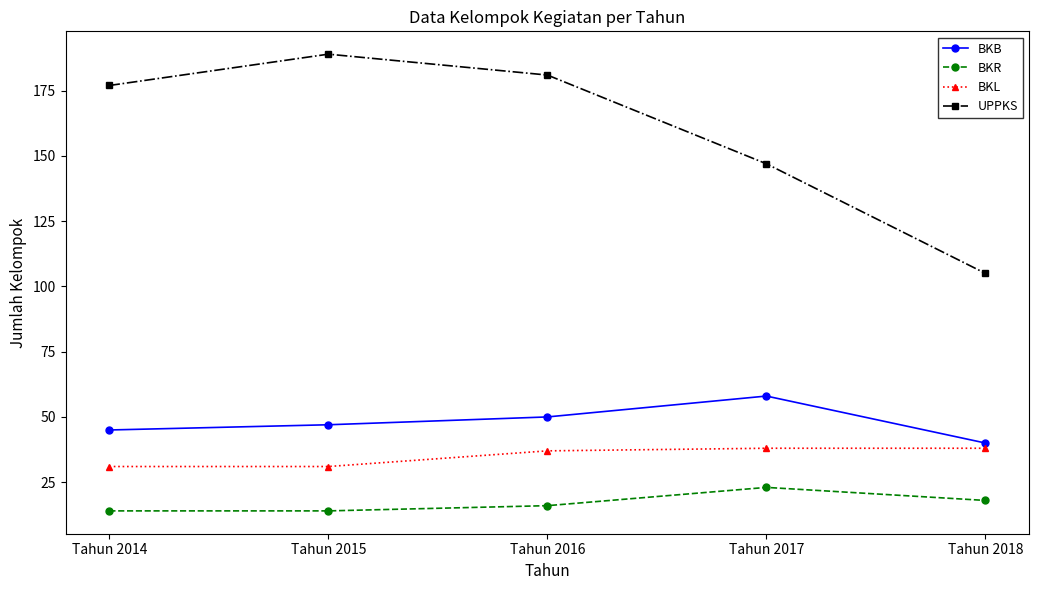

Which series has the widest spread of values?

UPPKS